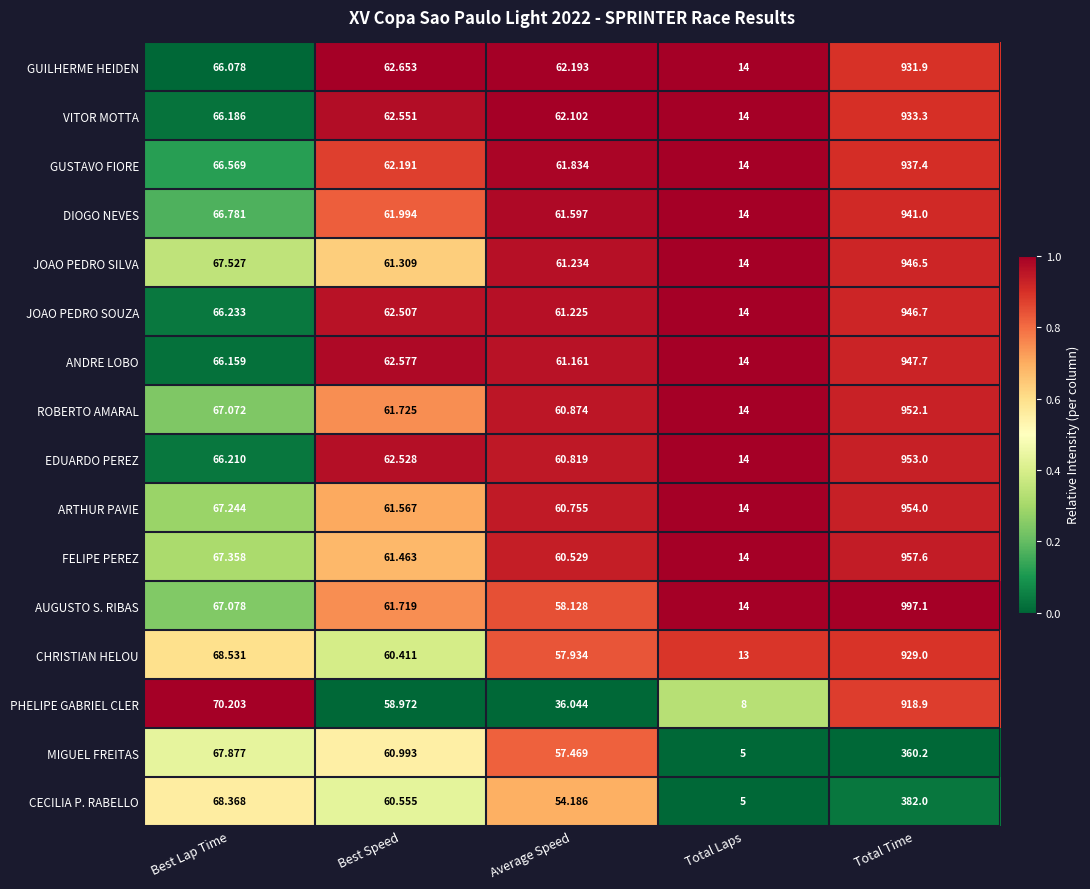

At which category does the chart reach its peak across all series?

Total Time